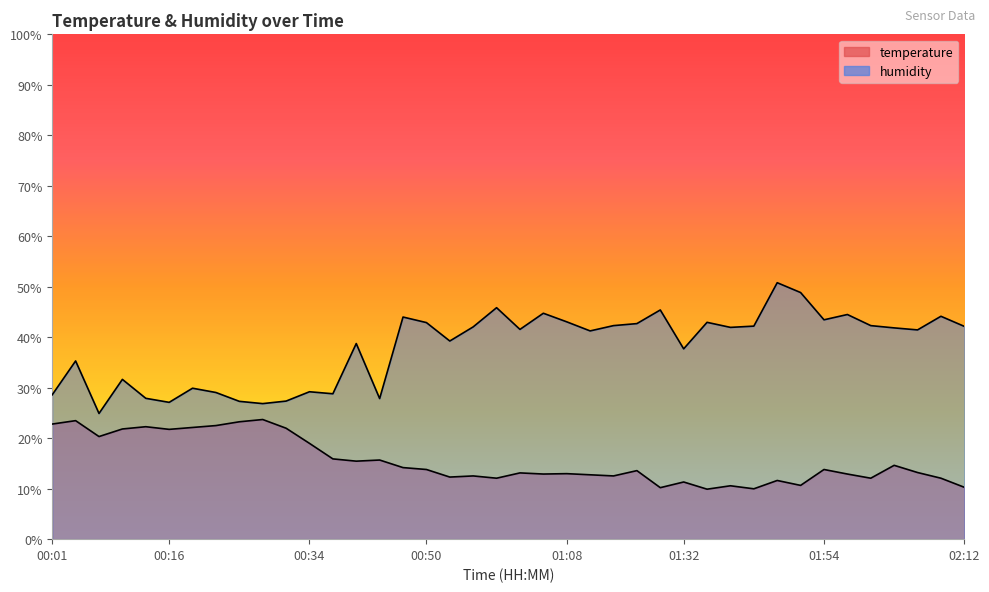

True or false: humidity and temperature intersect in this chart.

False